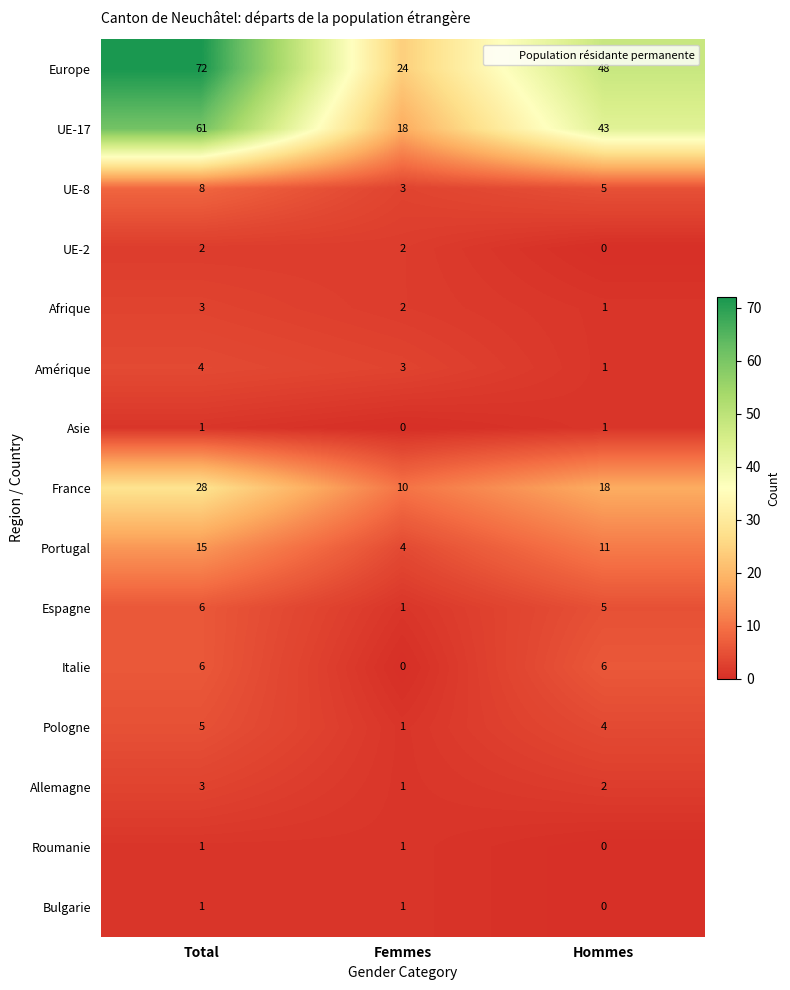

How many data points in UE-8 are less than 5?

1